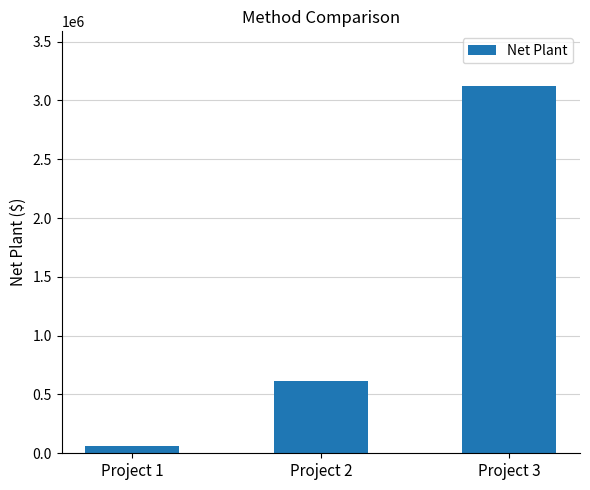

Where is the data nearest to the value 1591163?

Project 2